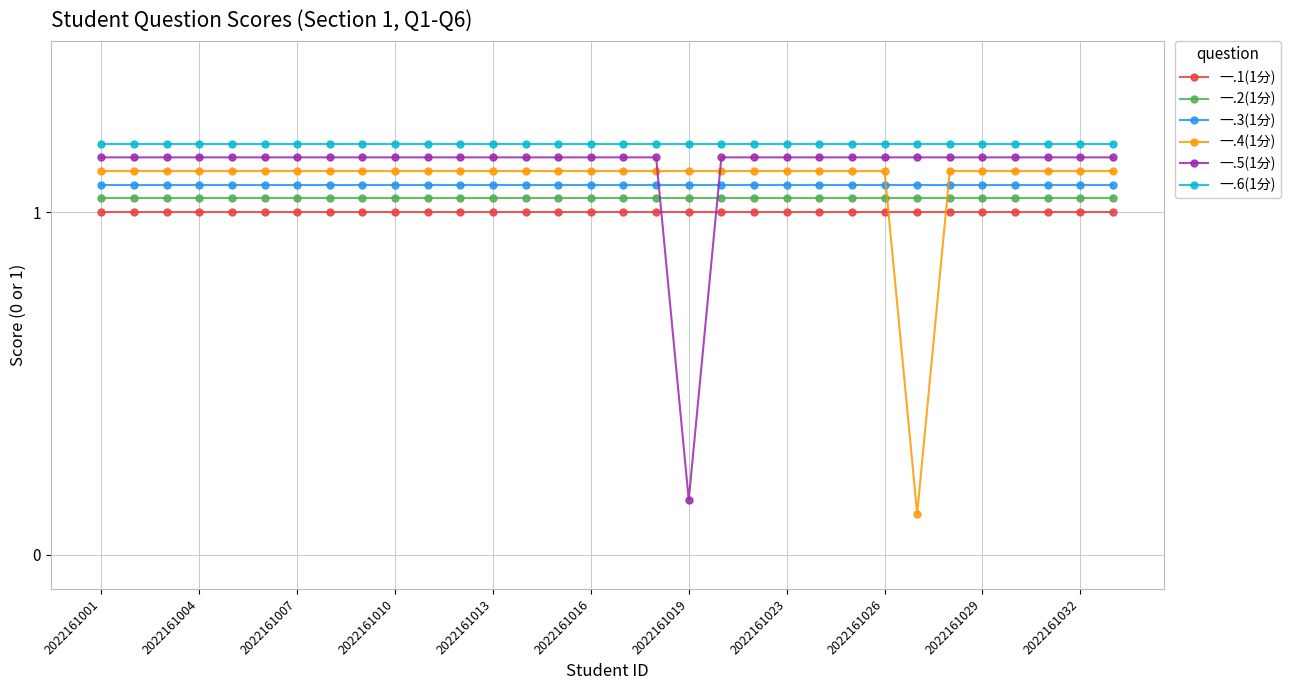

Which series has the largest range (max minus min)?

一.4(1分)